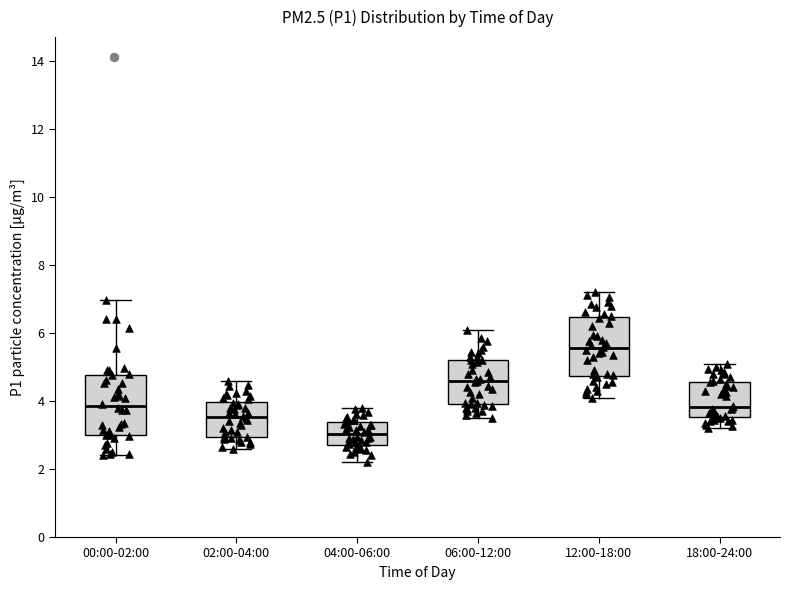

Reading left to right, read every box against the y-axis: the position of its median line, the range the box covers, and the ends of its whiskers. The values are not printed on the chart, so give them approximately, as read against the axis.

00:00-02:00: median 3.8, box 3.0 to 4.8, whiskers 2.4 to 7.0
02:00-04:00: median 3.6, box 3.0 to 4.0, whiskers 2.6 to 4.6
04:00-06:00: median 3.0, box 2.8 to 3.4, whiskers 2.2 to 3.8
06:00-12:00: median 4.6, box 4.0 to 5.2, whiskers 3.6 to 6.2
12:00-18:00: median 5.6, box 4.8 to 6.4, whiskers 4.2 to 7.2
18:00-24:00: median 3.8, box 3.6 to 4.6, whiskers 3.2 to 5.2